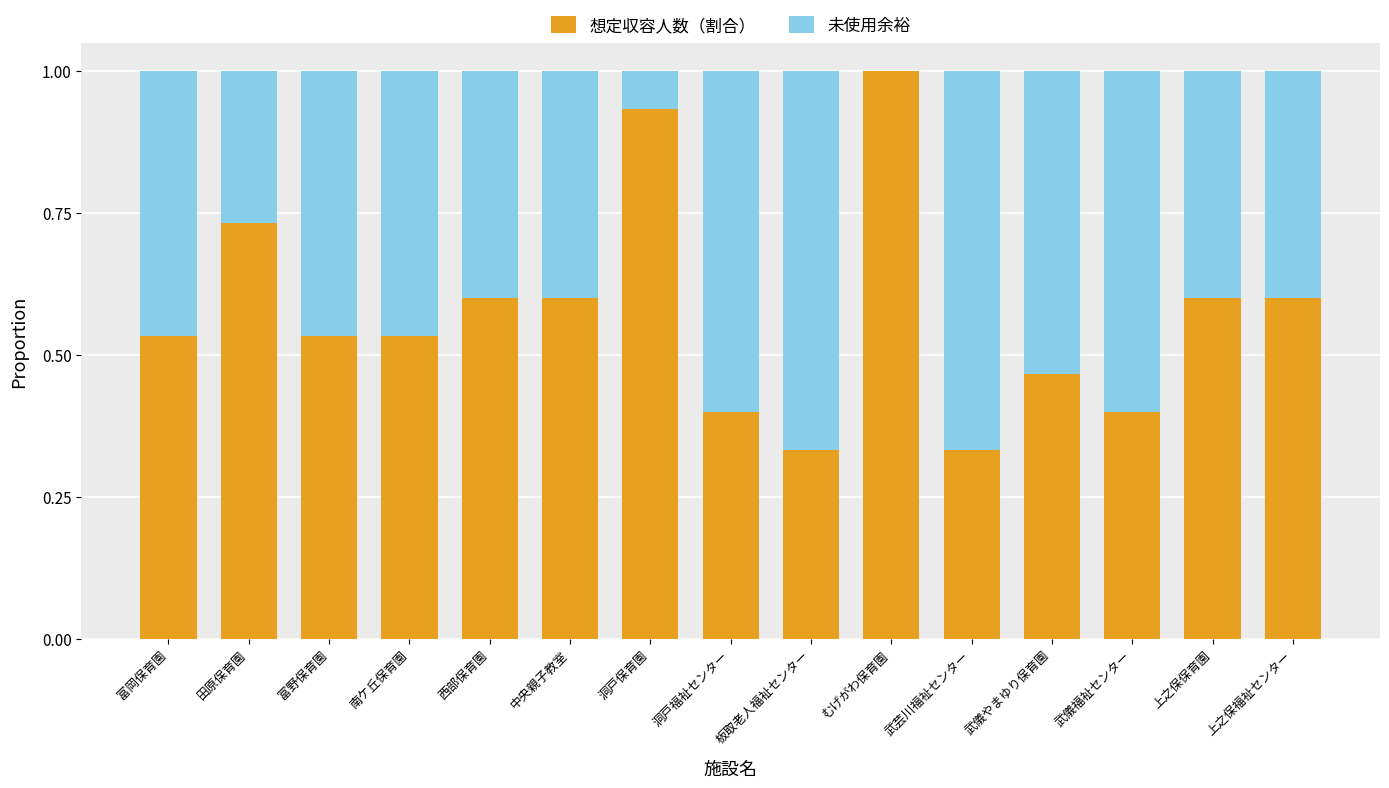

What is the sum of all 想定収容人数（割合） values?

8.6